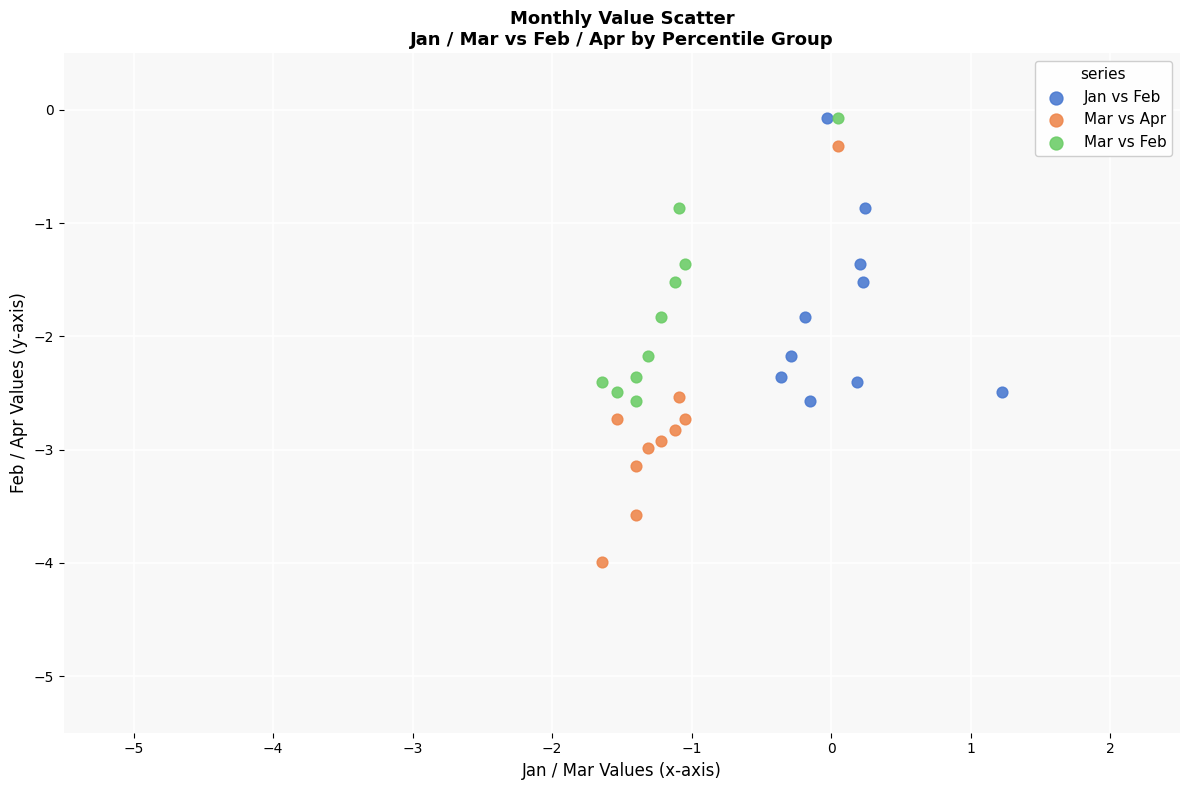

What are all the series names shown in the legend?

Jan vs Feb, Mar vs Apr, Mar vs Feb